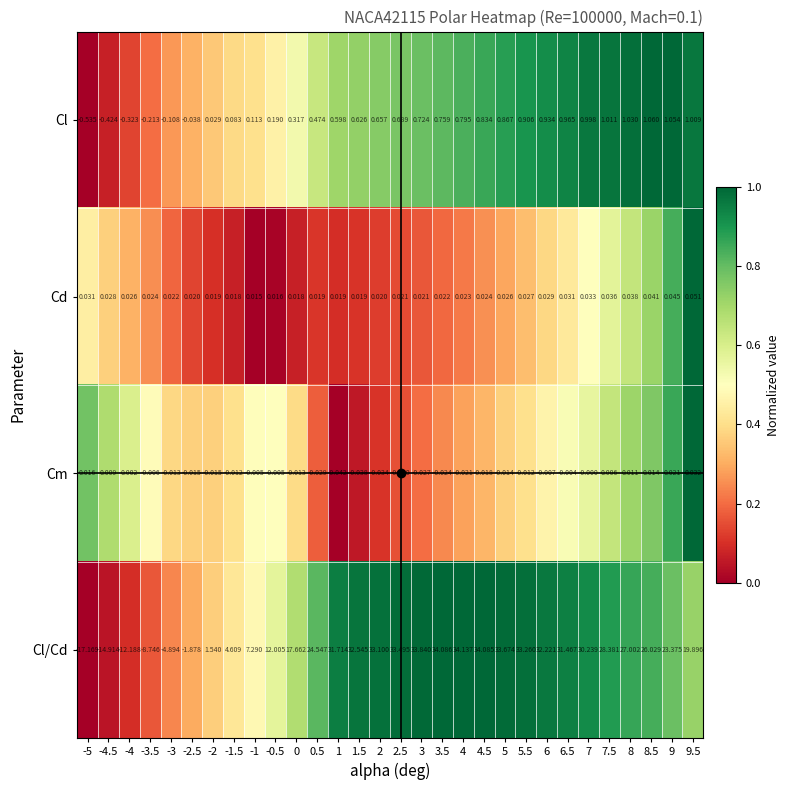

At 6, list the series in order from smallest to largest.

Cm, Cd, Cl, Cl/Cd